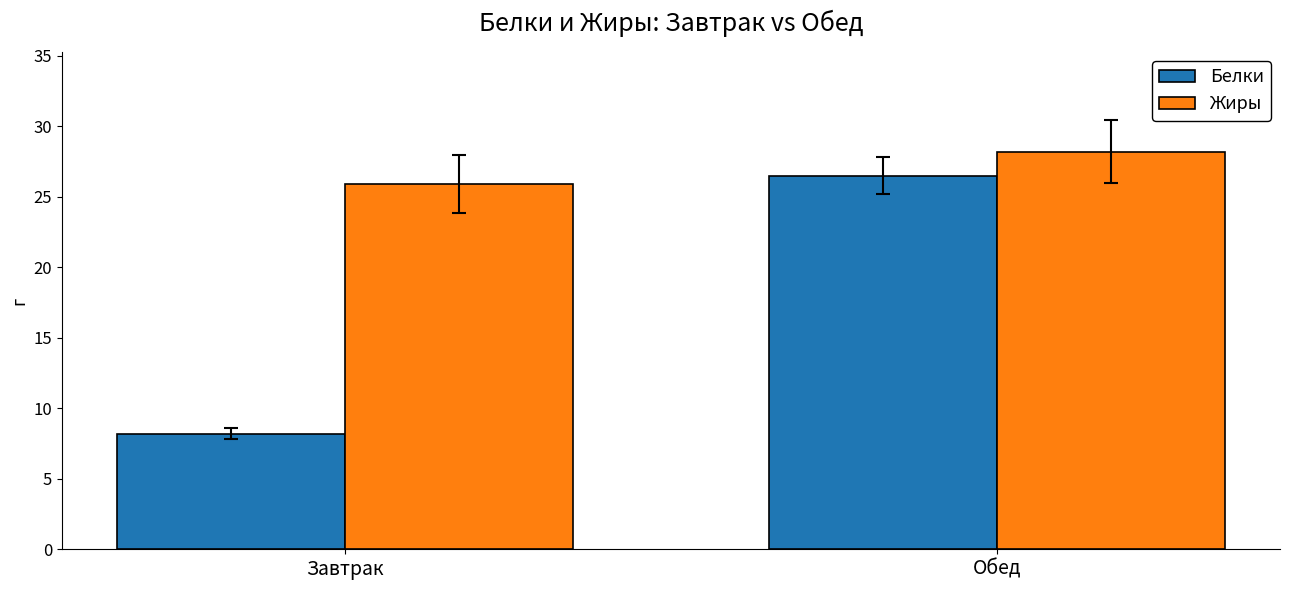

At which category does the chart reach its minimum across all series?

Завтрак